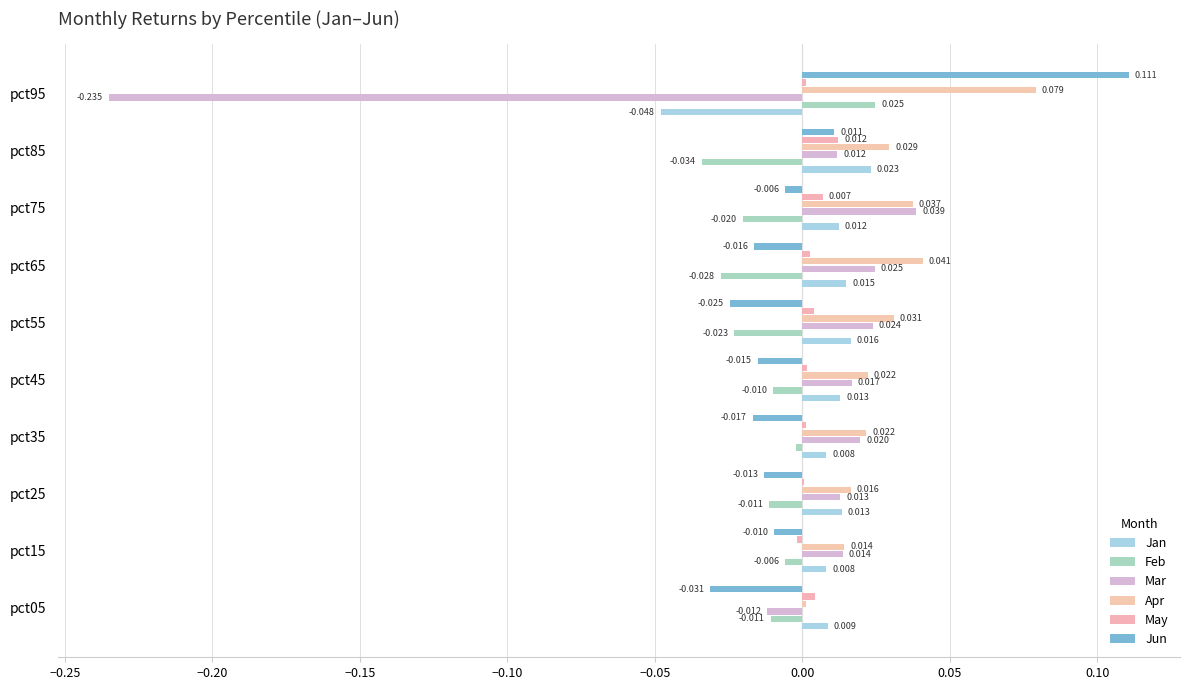

How many data points in Feb are above 0?

1